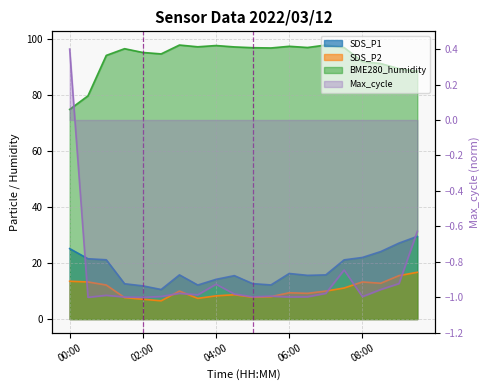

Reading left to right, list all the values displayed in this chart.

SDS_P1: 25.2	21.6	21.2	12.6	11.9	10.6	15.8	12.2	14.2	15.5	12.7	12.2	16.3	15.6	15.8	21.2	22.0	24.1	27.2	29.6
SDS_P2: 13.5	13.3	12.2	7.7	7.1	6.5	10.0	7.4	8.3	8.7	7.8	8.0	9.4	9.2	10.0	11.1	13.3	12.8	15.5	16.7
BME280_humidity: 75.0	79.8	94.3	96.7	95.3	94.8	98.0	97.4	97.8	97.3	97.0	97.0	97.5	97.1	98.0	97.1	92.1	91.4	89.5	88.7
Max_cycle: 0.4	-1.0	-1.0	-1.0	-1.0	-1.0	-1.0	-1.0	-0.9	-1.0	-1.0	-1.0	-1.0	-1.0	-1.0	-0.8	-1.0	-1.0	-0.9	-0.6